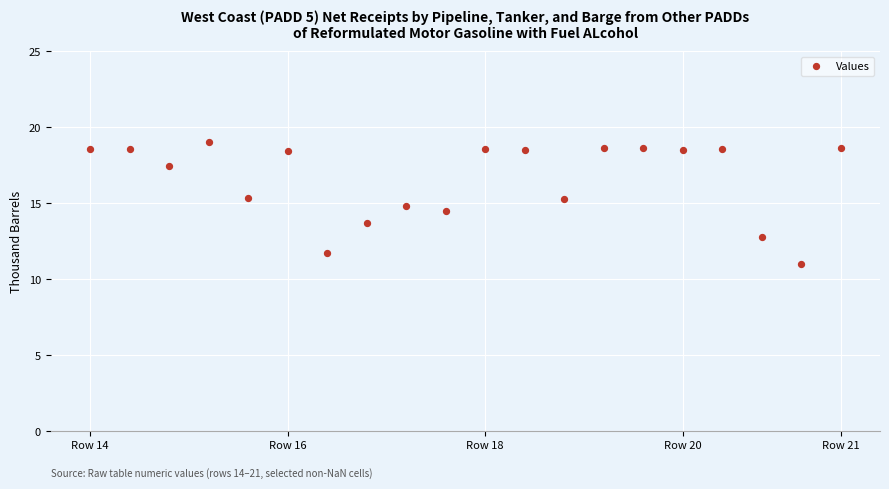

What is the range of Y values (max minus min)?

8.0